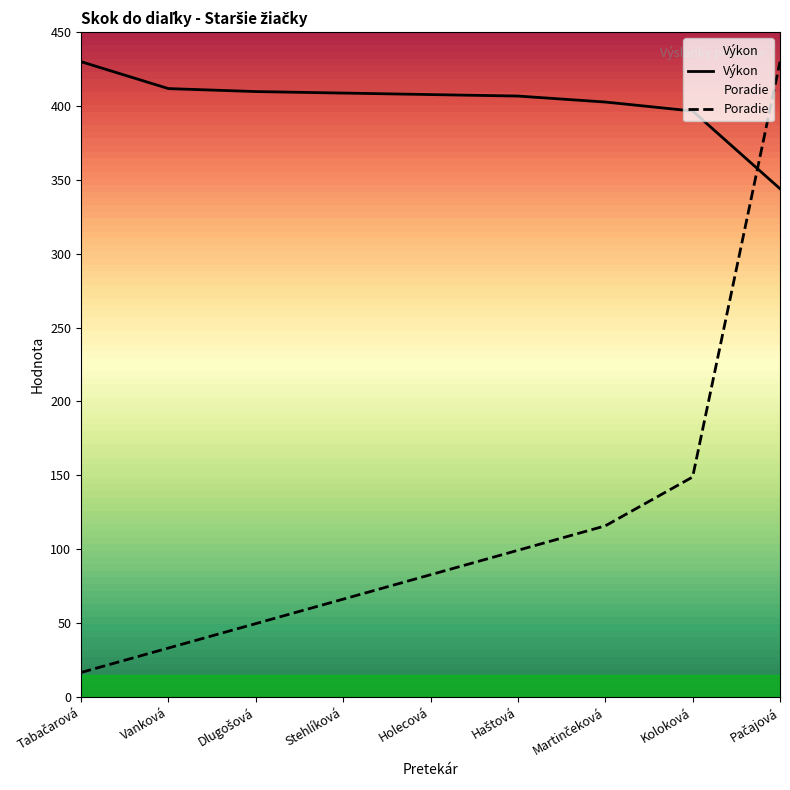

What are all the series names shown in the legend?

Poradie, Výkon